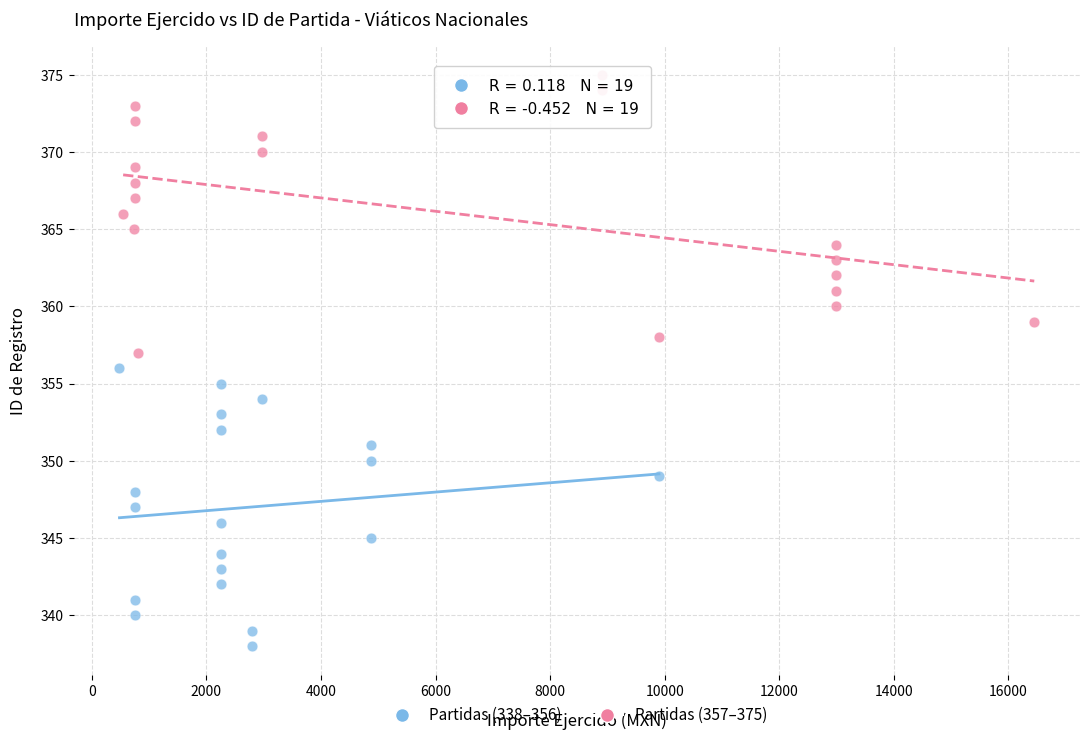

What are all the series names shown in the legend?

Partidas (338–356), Partidas (357–375)